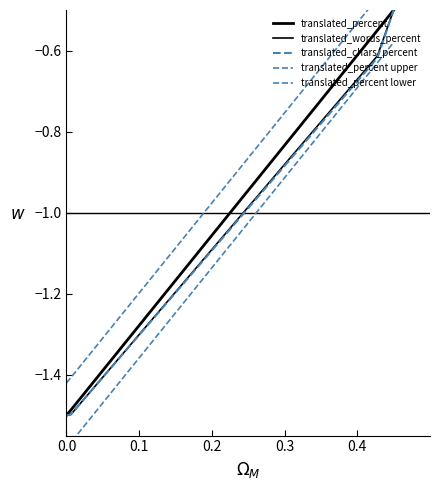

What is the difference between the maximum and minimum values in the translated_percent upper series?

1.0